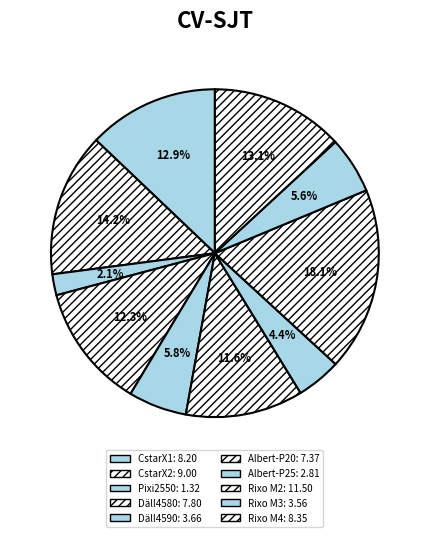

Count the number of slices in the pie.

10